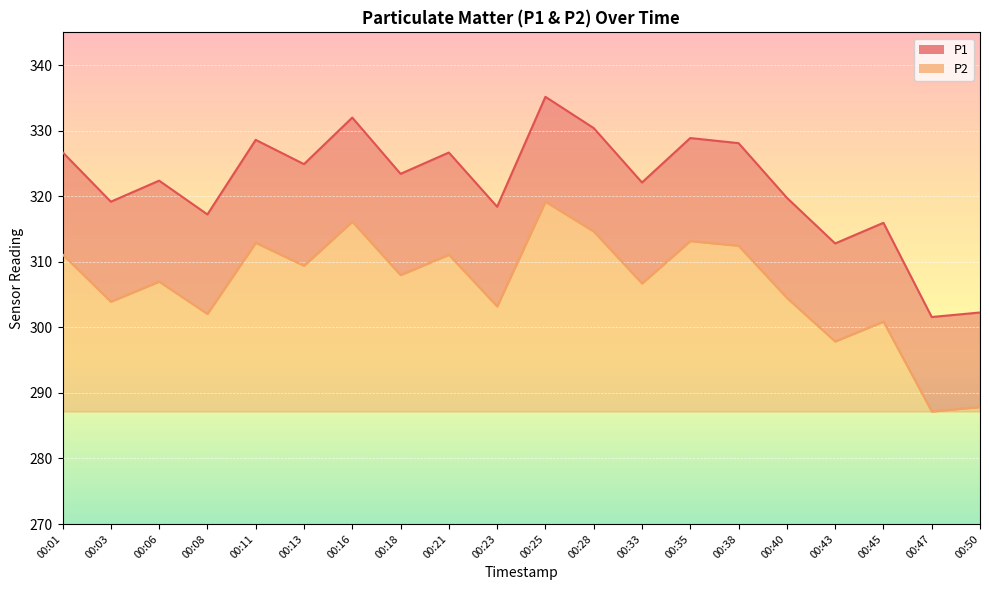

In P1_line, how many points are higher than both neighbors (excluding endpoints)?

7